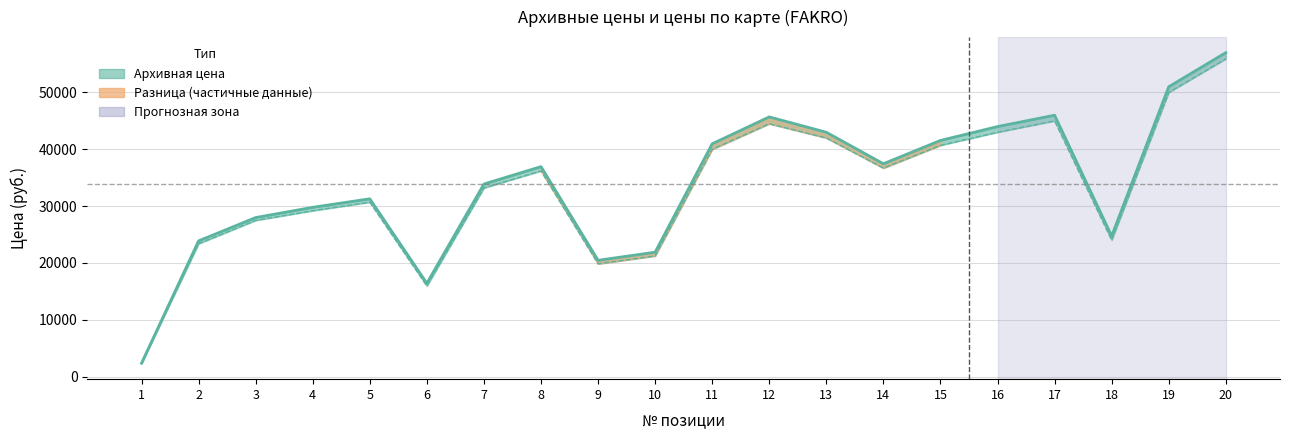

The Архивная цена series shows 33666 at 10. True or false?

False